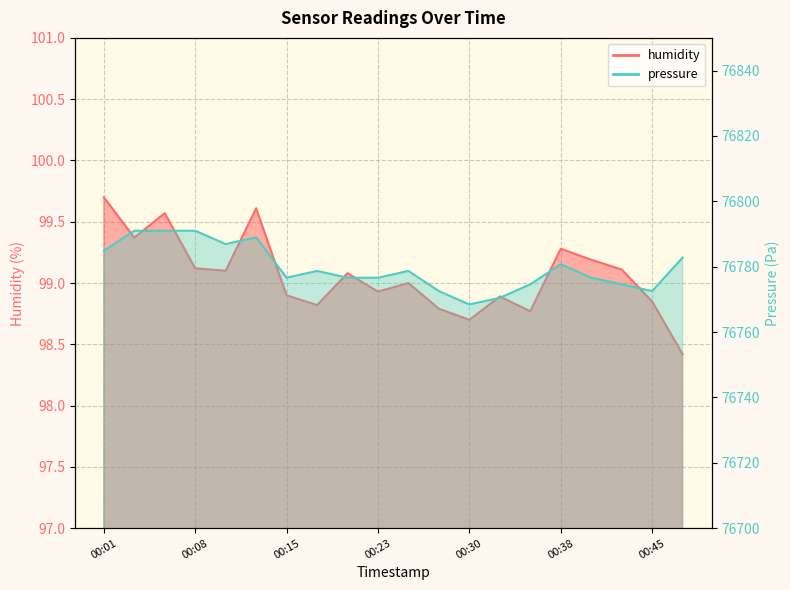

What are all the series names shown in the legend?

humidity, pressure